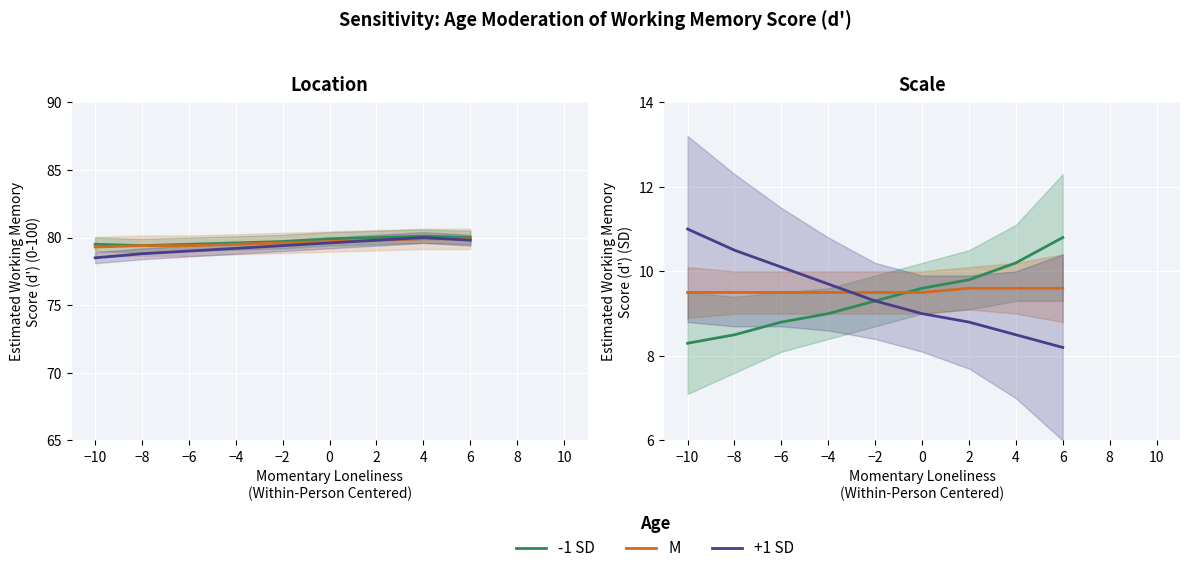

How many distinct data groups are displayed?

3